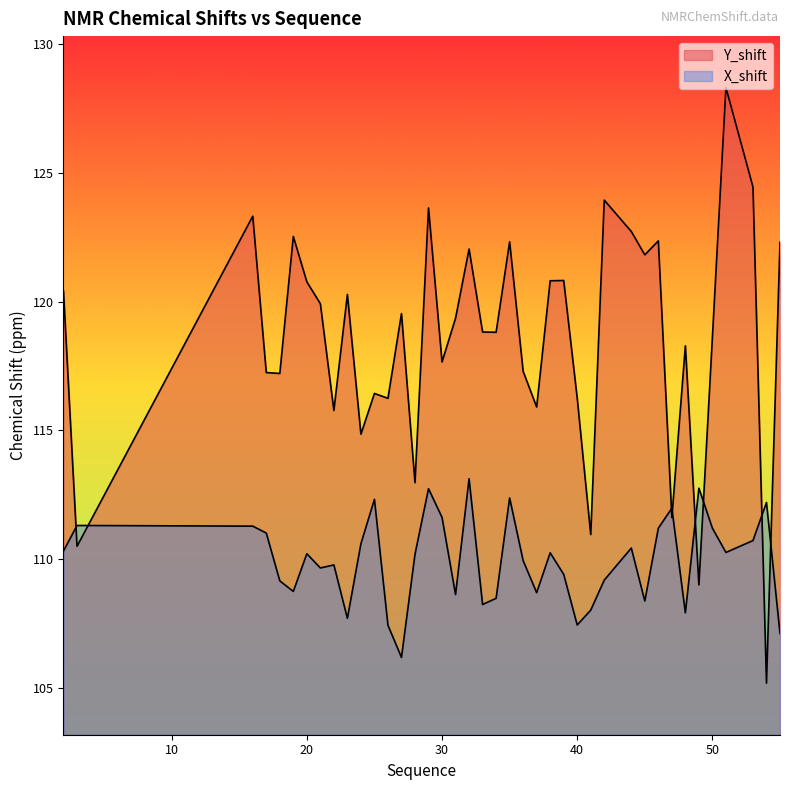

Where is X_shift nearest to the value 109?

18